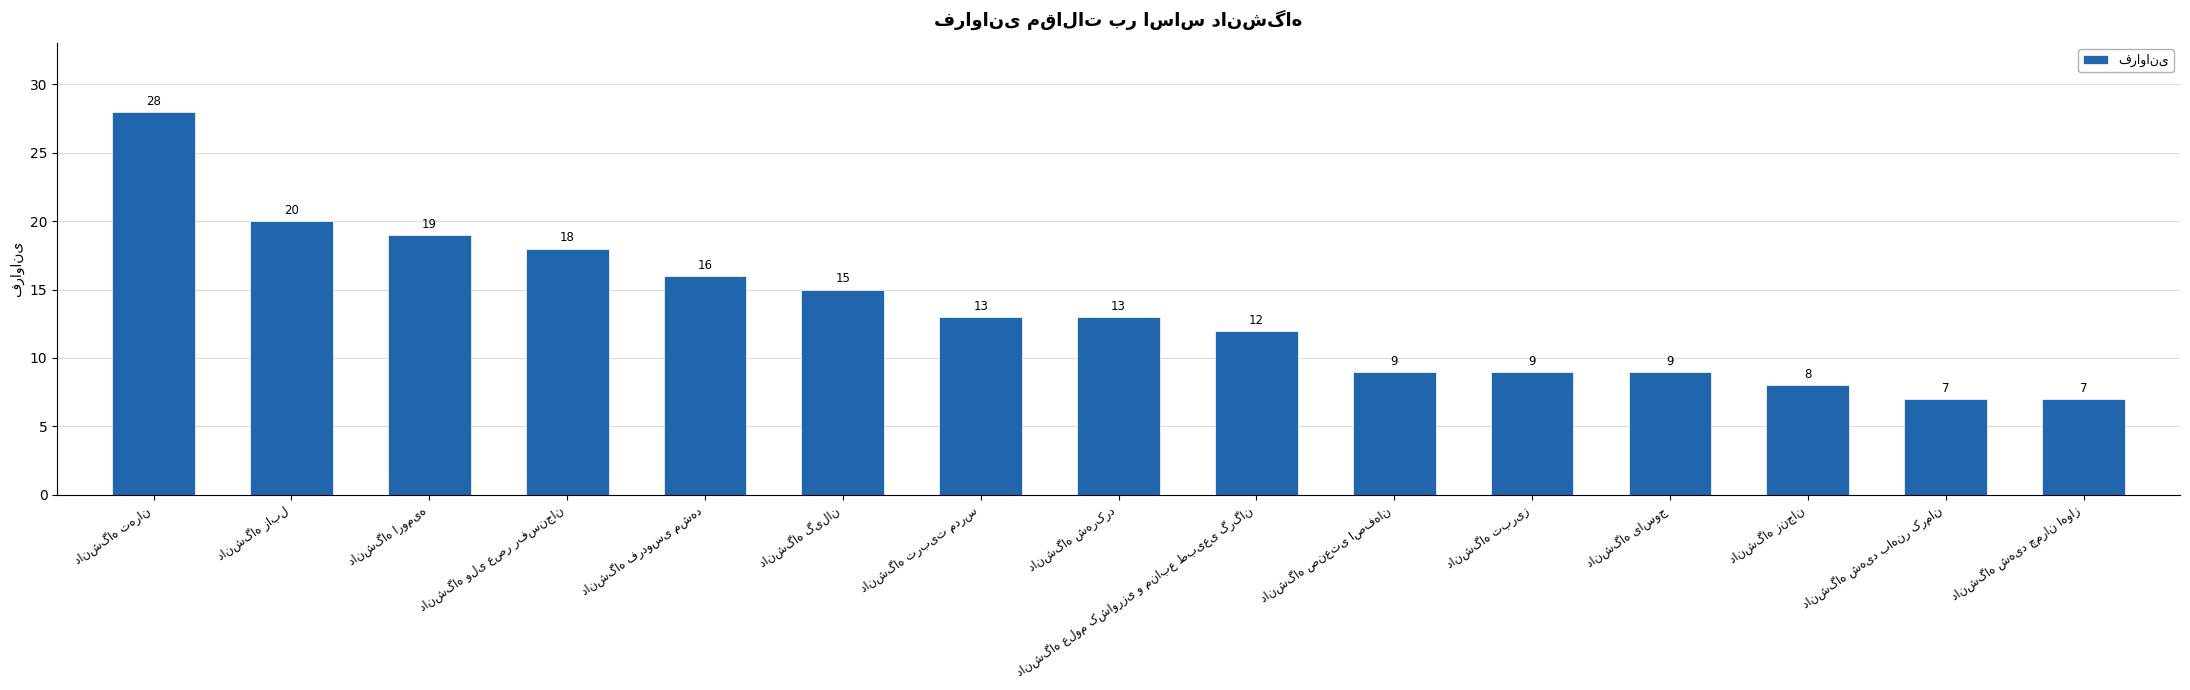

What is the greatest value displayed?

28